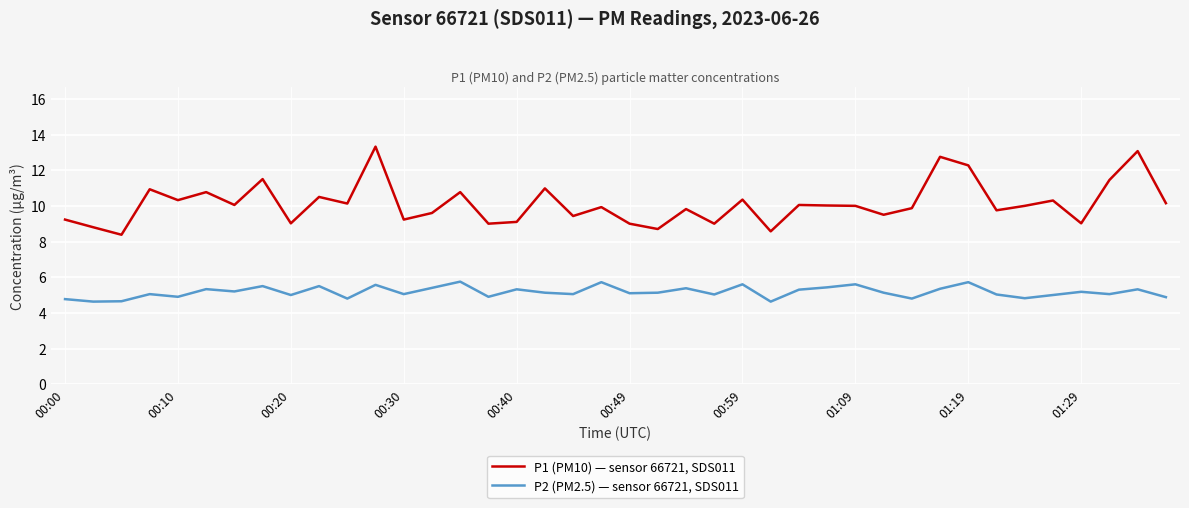

Which series has the largest total across all categories?

P1 (PM10) — sensor 66721, SDS011